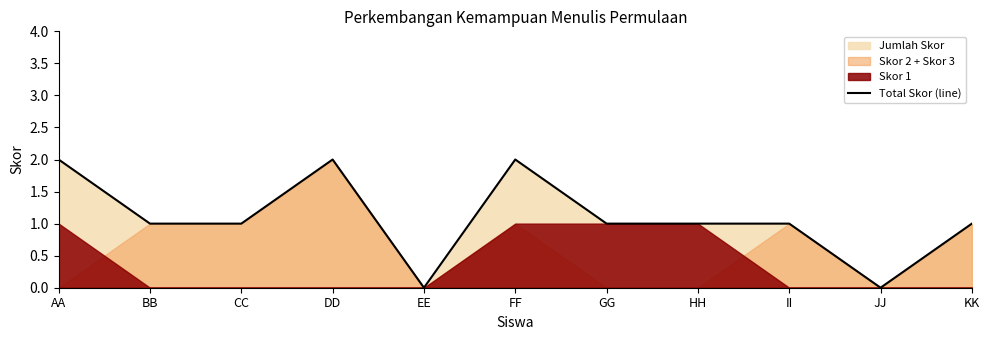

Reading left to right, transcribe all the data shown in this chart.

AA=2	BB=1	CC=1	DD=2	EE=0	FF=2	GG=1	HH=1	II=1	JJ=0	KK=1